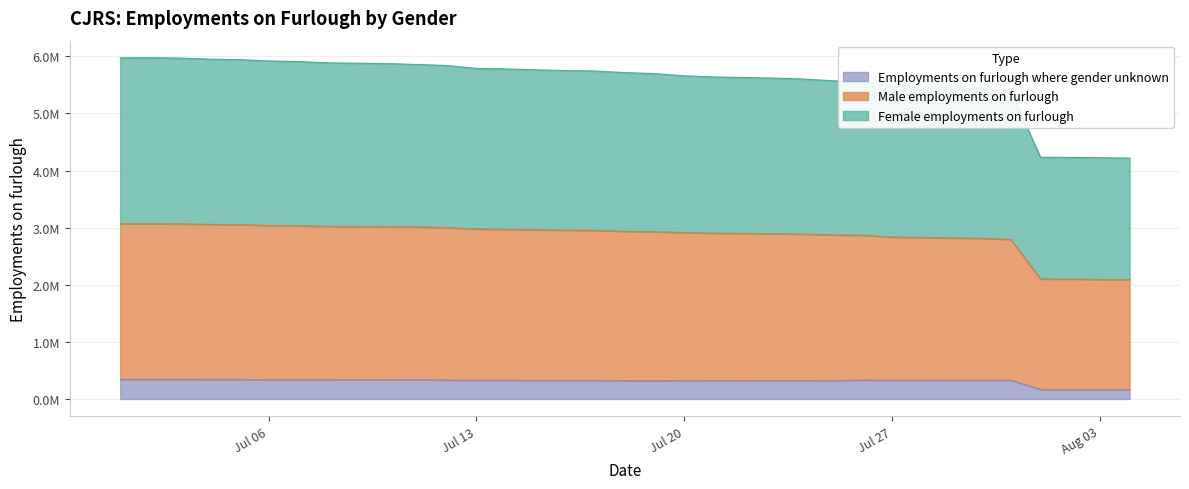

What are all the series names shown in the legend?

Employments on furlough where gender unknown, Male employments on furlough, Female employments on furlough